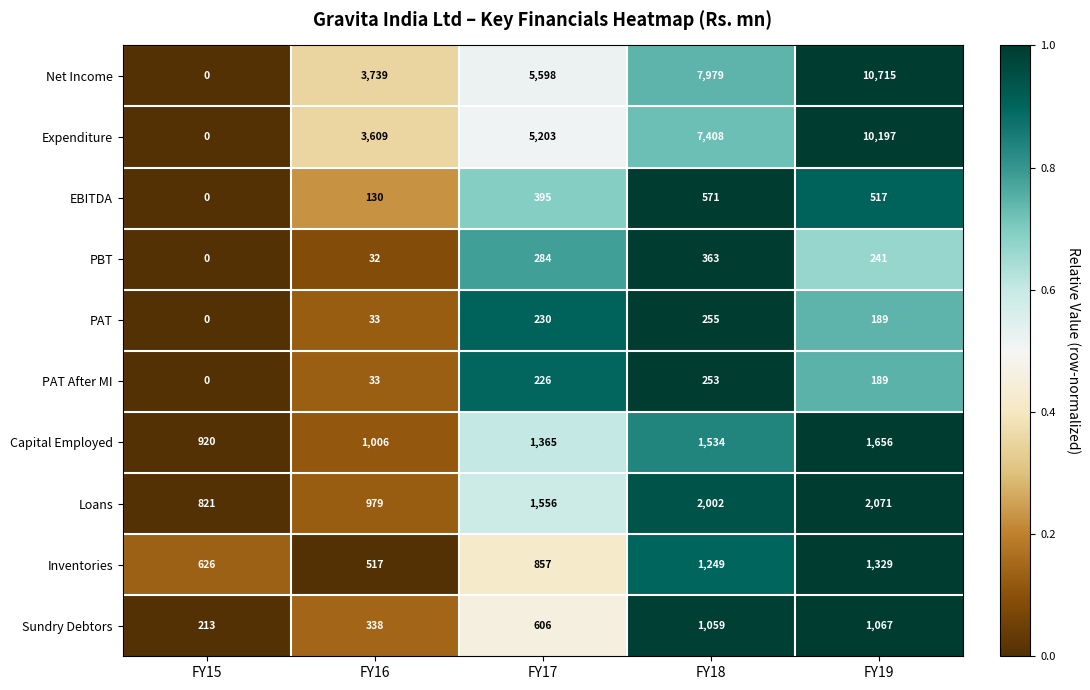

Between FY16 and FY19, which series saw the biggest shift?

Net Income